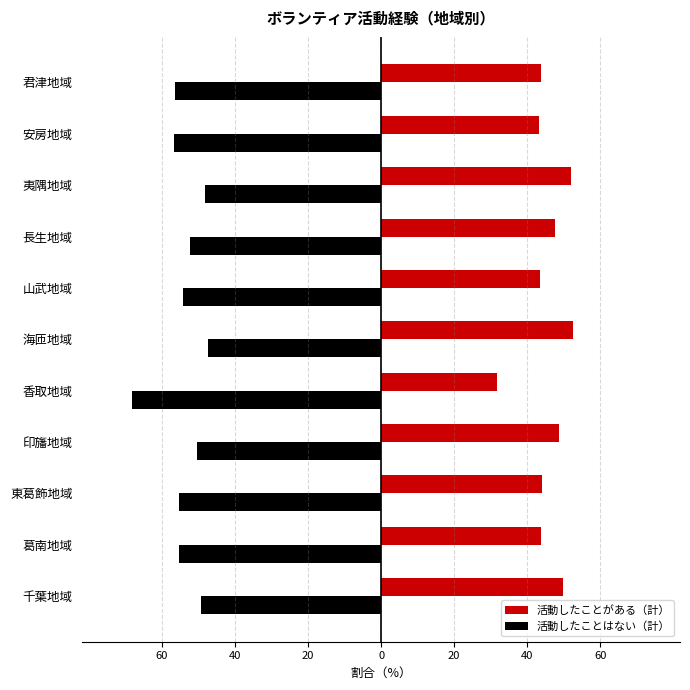

What are all the series names shown in the legend?

活動したことがある（計）, 活動したことはない（計）